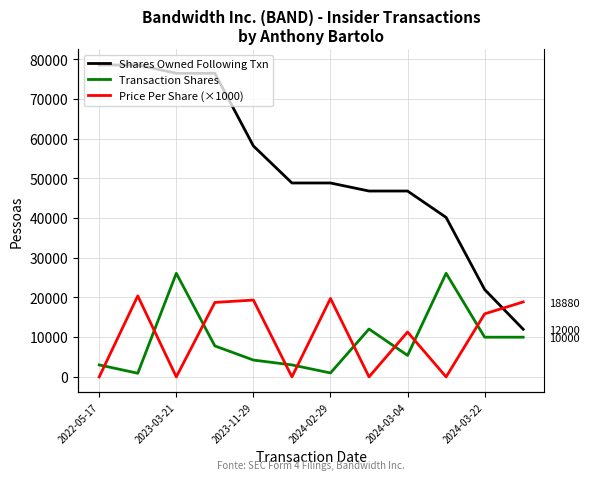

How many data points does each series have?

12